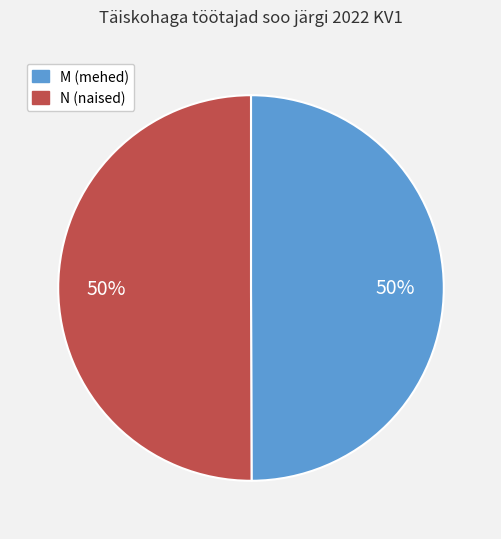

How many segments does this pie chart have?

2